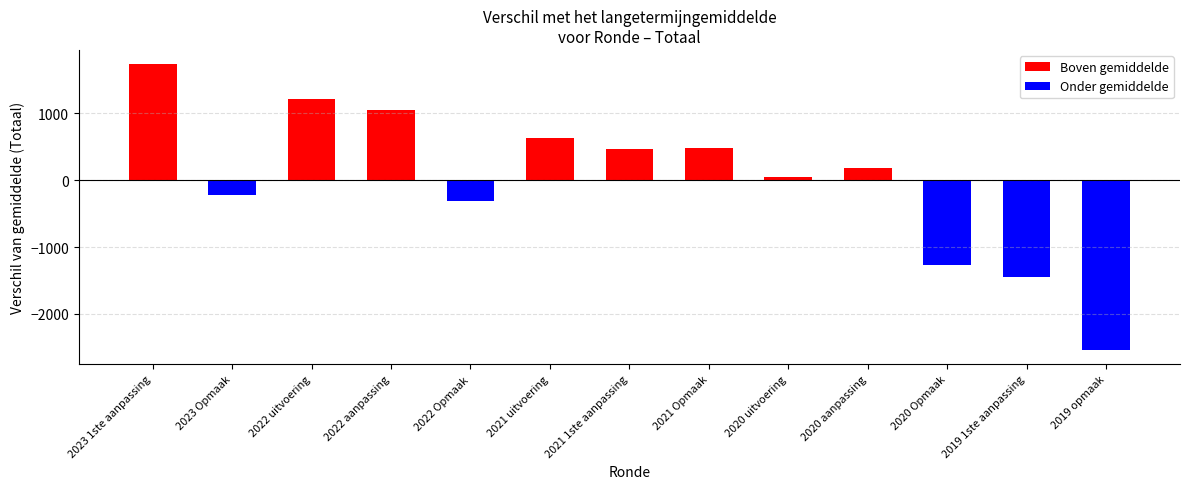

True or false: the data shows 177.2 at 2020 aanpassing.

True